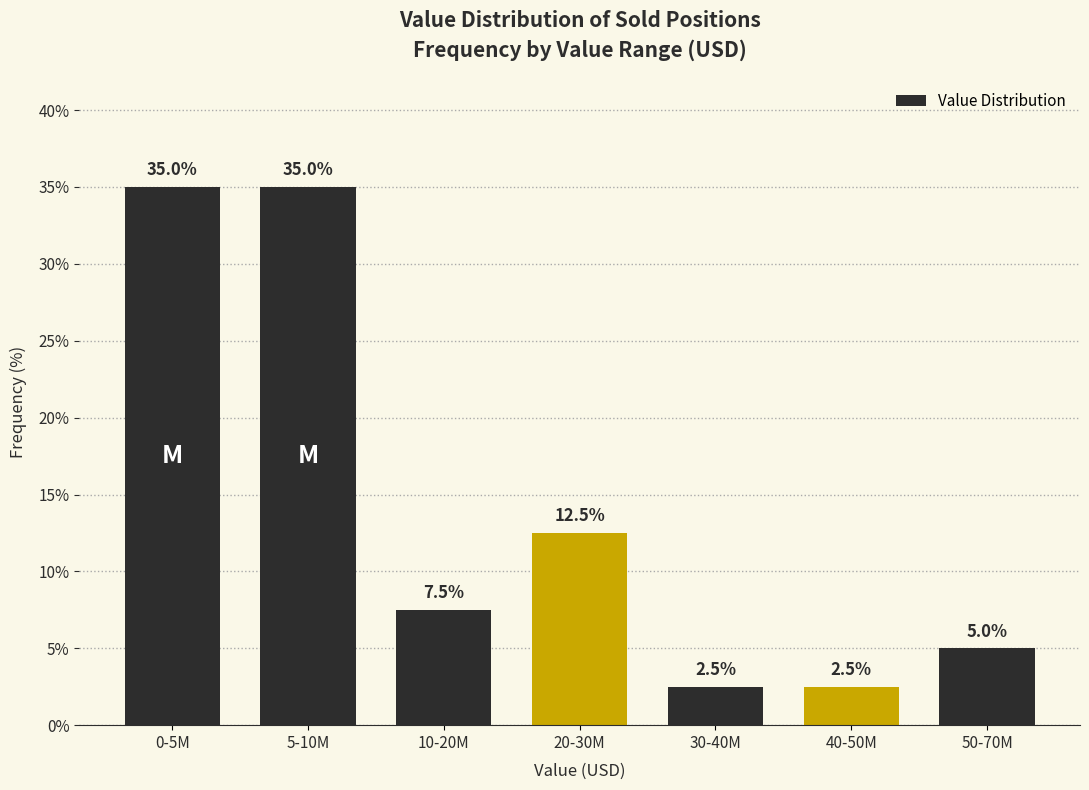

Reading right to left, transcribe all the data shown in this chart.

5.0	2.5	2.5	12.5	7.5	35.0	35.0